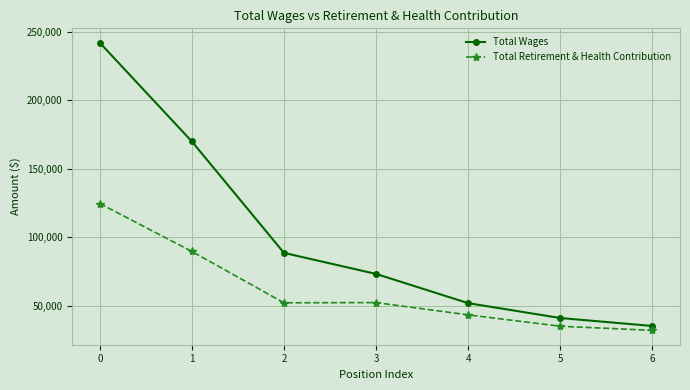

Read the Total Retirement & Health Contribution value at 1, to the nearest 10.

89770